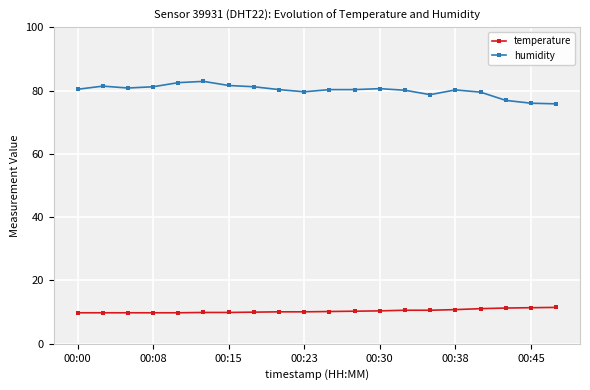

What is the maximum value shown in the chart?

82.9